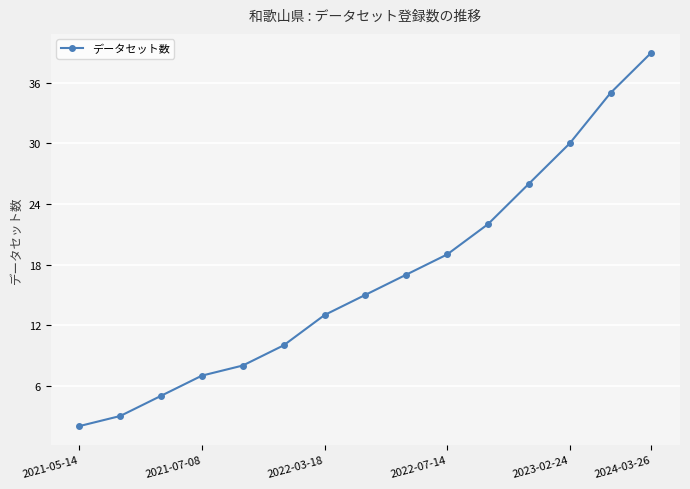

What is the maximum value shown in the chart?

39